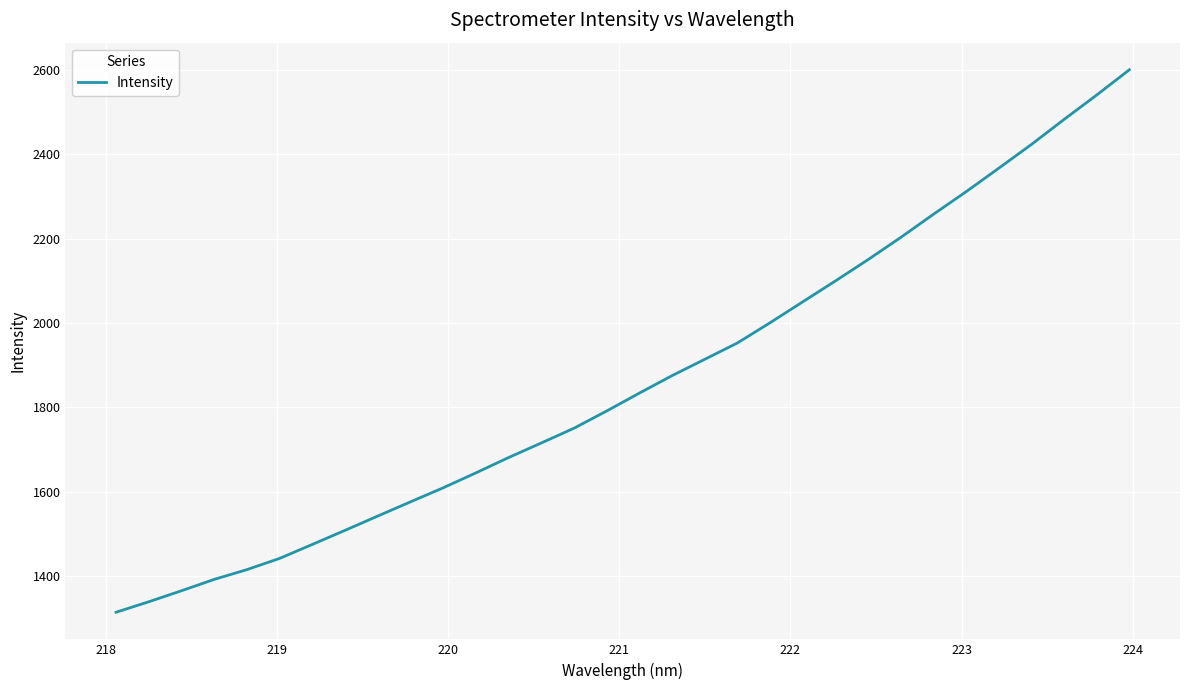

What is the smallest value displayed?

1313.7